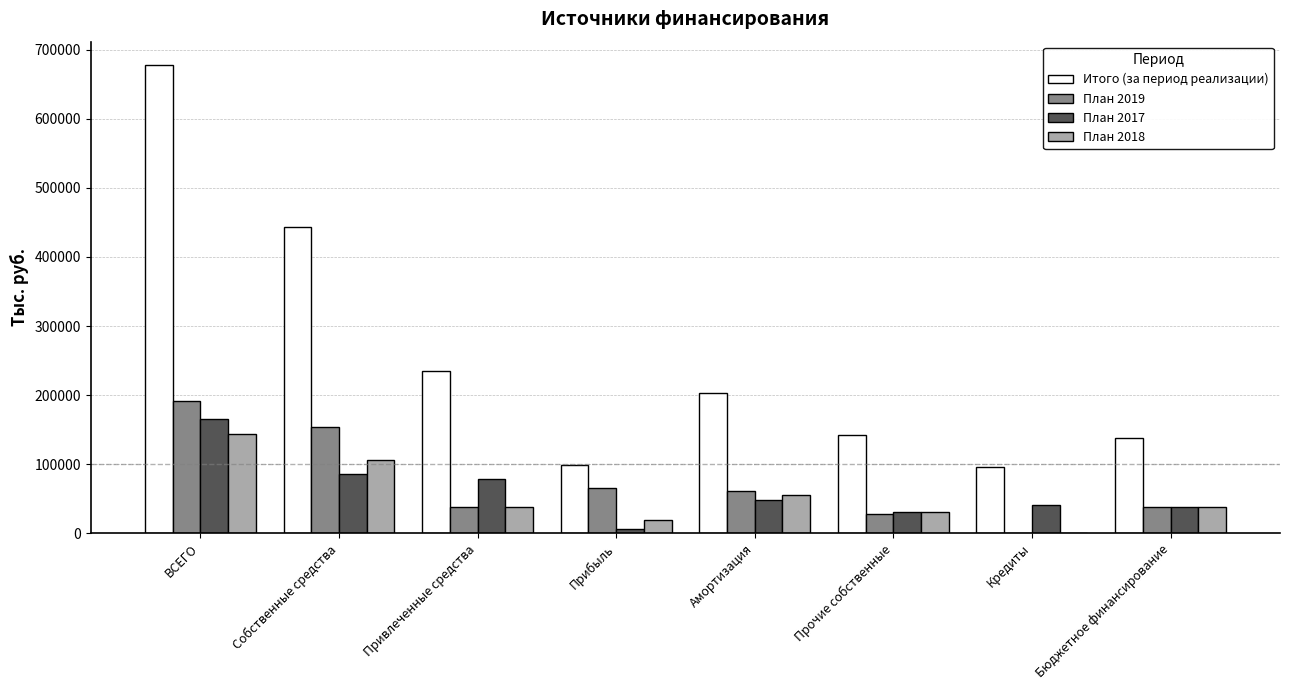

True or false: План 2018 has a value of 38617.0 at Бюджетное финансирование.

True